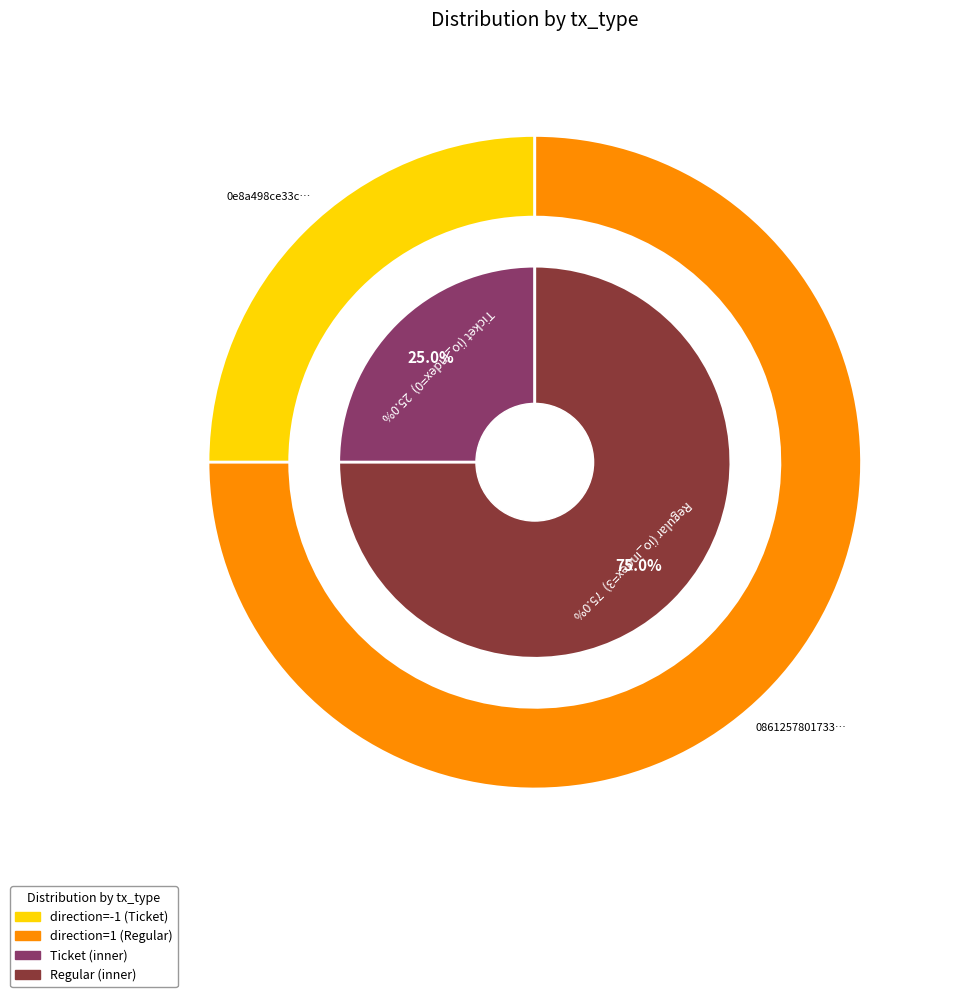

Is there any slice that represents more than half of the pie?

Yes